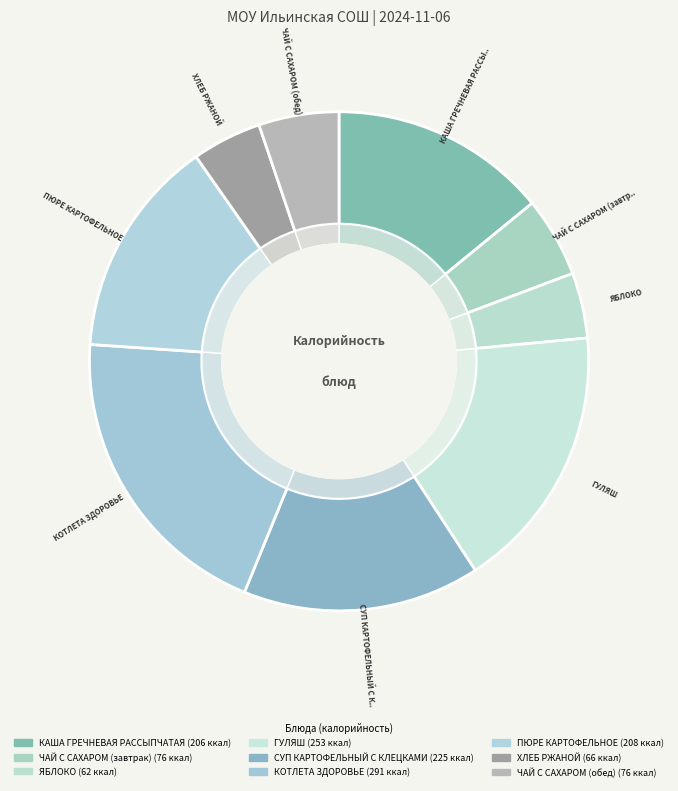

To the nearest percent, what percentage of the pie is КОТЛЕТА ЗДОРОВЬЕ?

20%